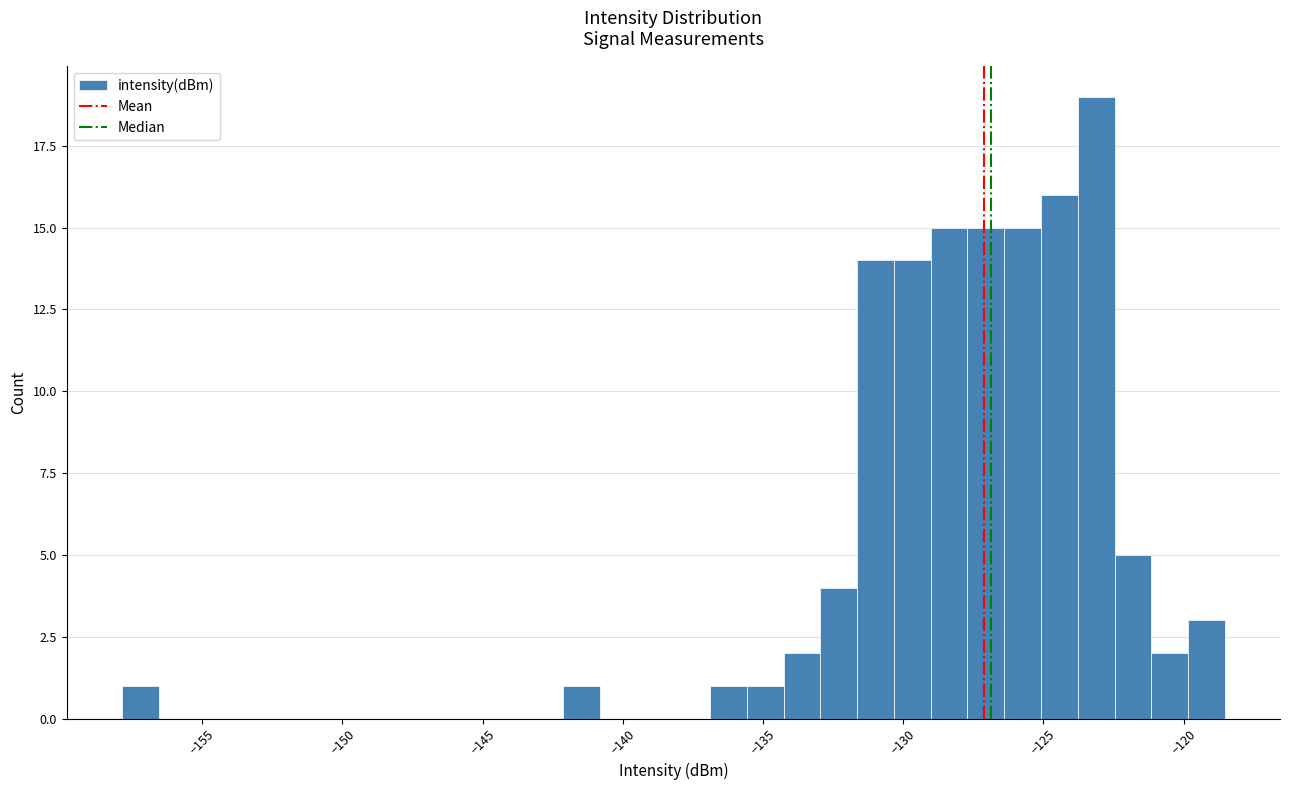

Read against the x-axis, roughly where is the centre of the tallest bar?

-123.0